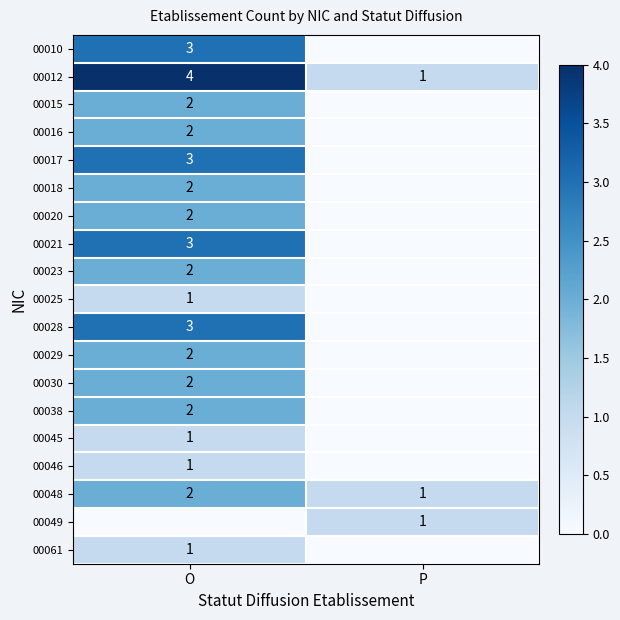

The value of 00025 at O is 0. True or false?

False